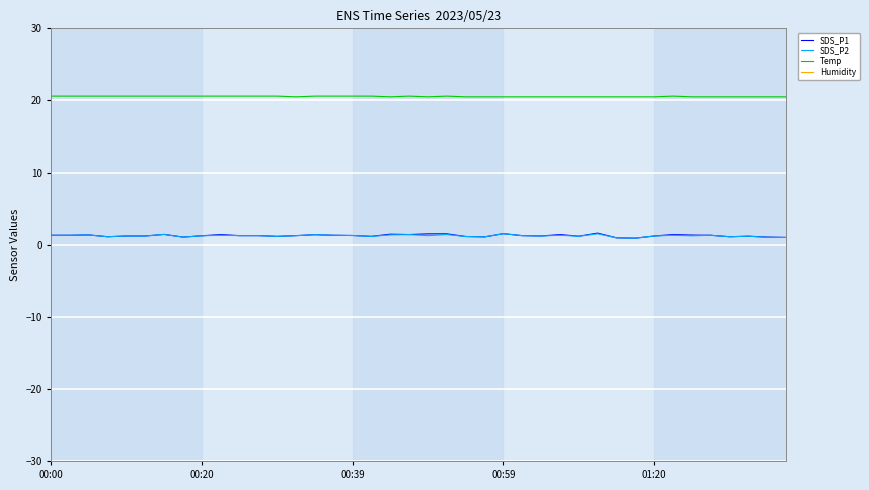

What is the average value of the Humidity series?

66.9